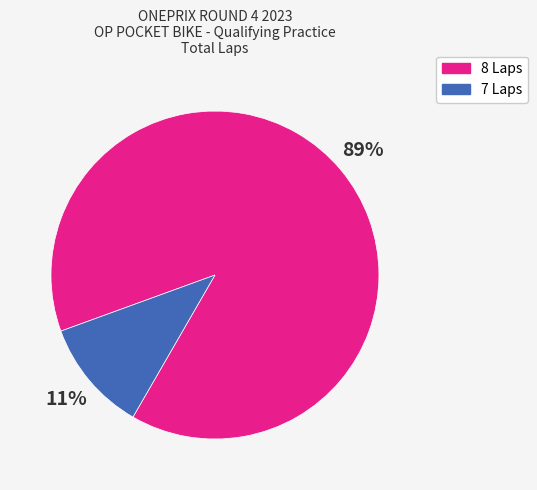

To the nearest percent, what is the average slice percentage?

50%